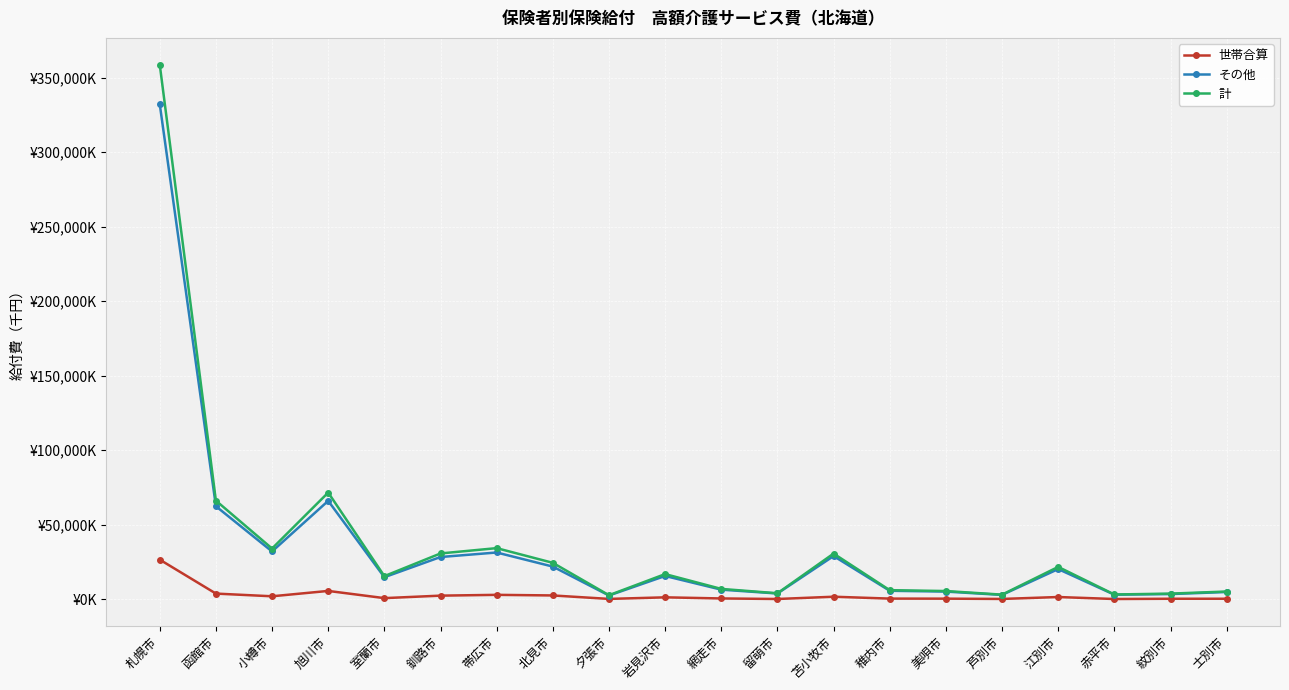

True or false: 世帯合算 and 計 cross at least once.

False